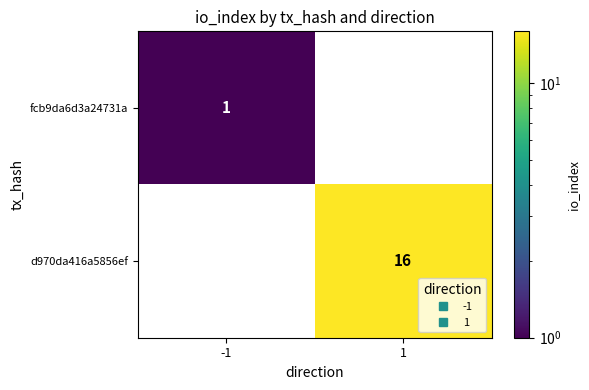

At how many categories does at least one series exceed 3?

1